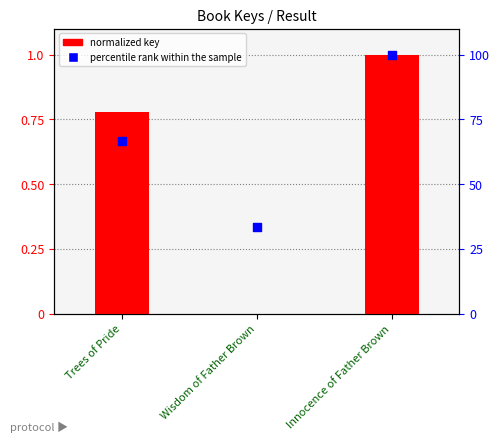

What is the total value across all series at Innocence of Father Brown?

101.0